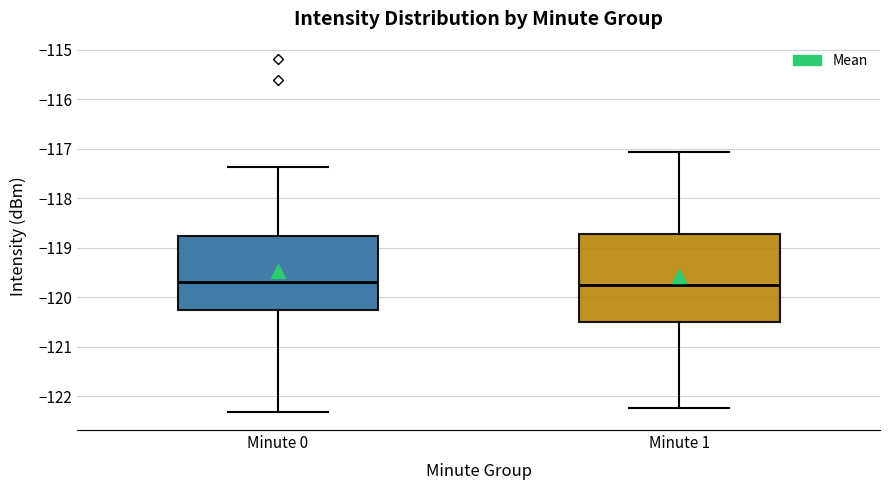

Comparing the boxes themselves (not the whiskers), which one is the tallest?

Minute 1